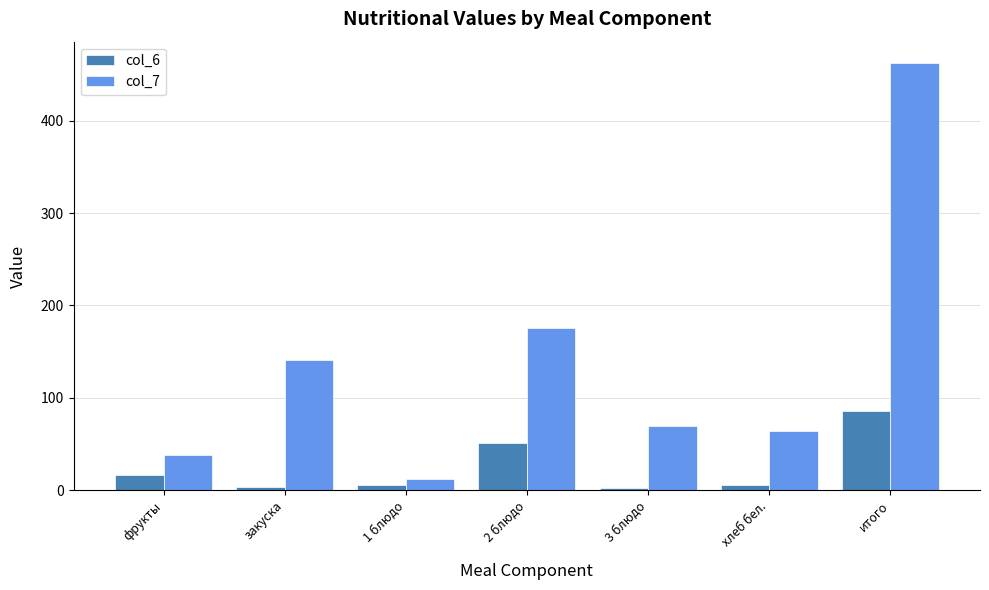

What is the total value across all series at итого?

548.6